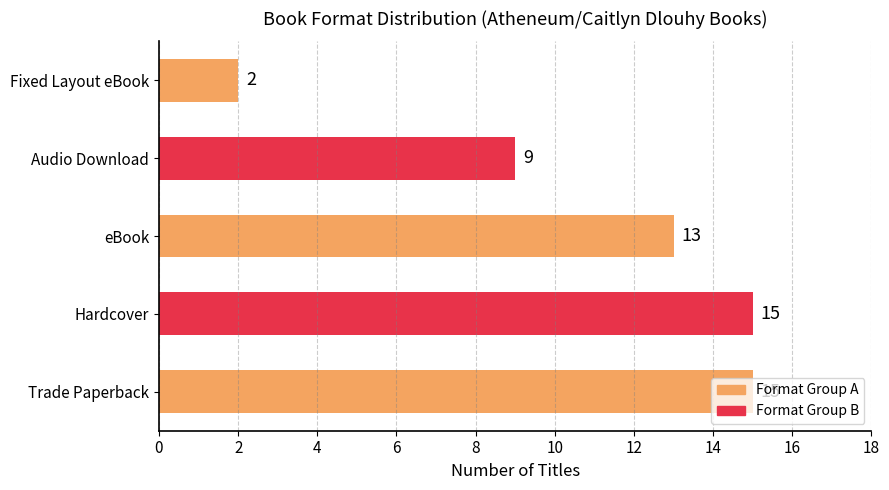

What is the maximum value shown in the chart?

15